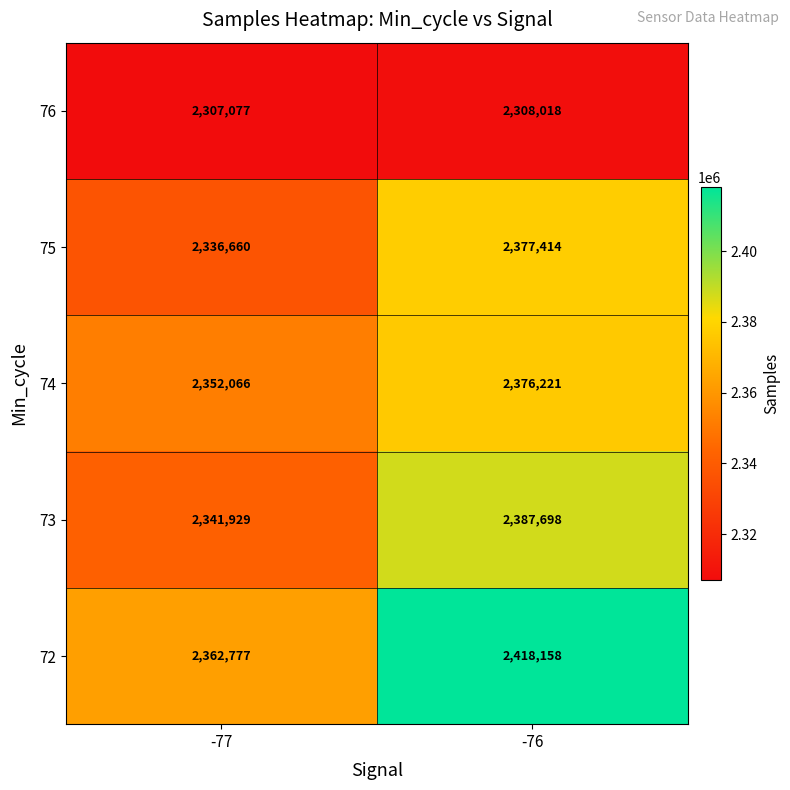

What is the sum of all 74 values?

4728287